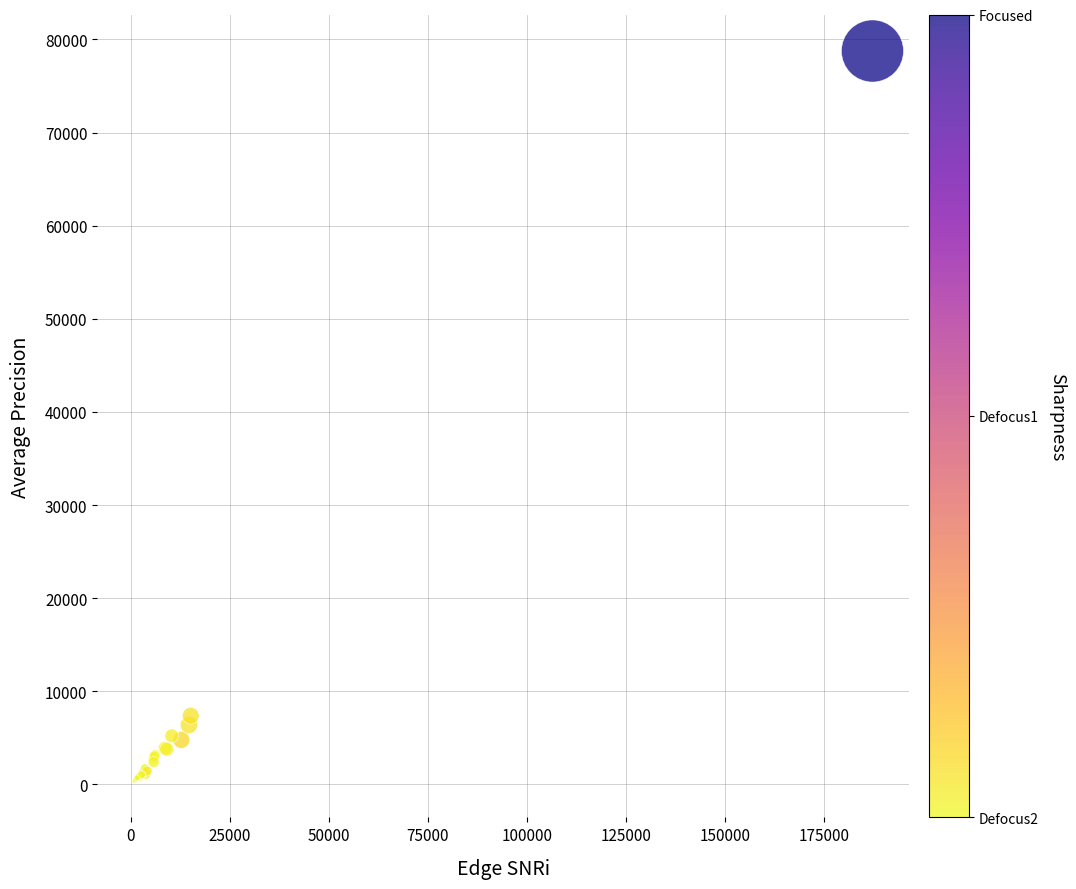

What Y value in the scatter plot is closest to 39570?

7376